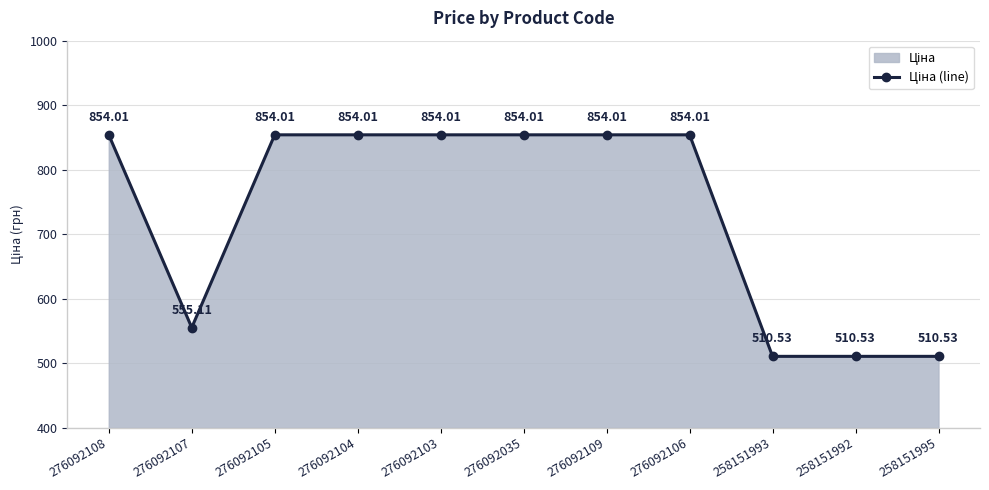

What is the value of the 2nd point from the left?

555.1